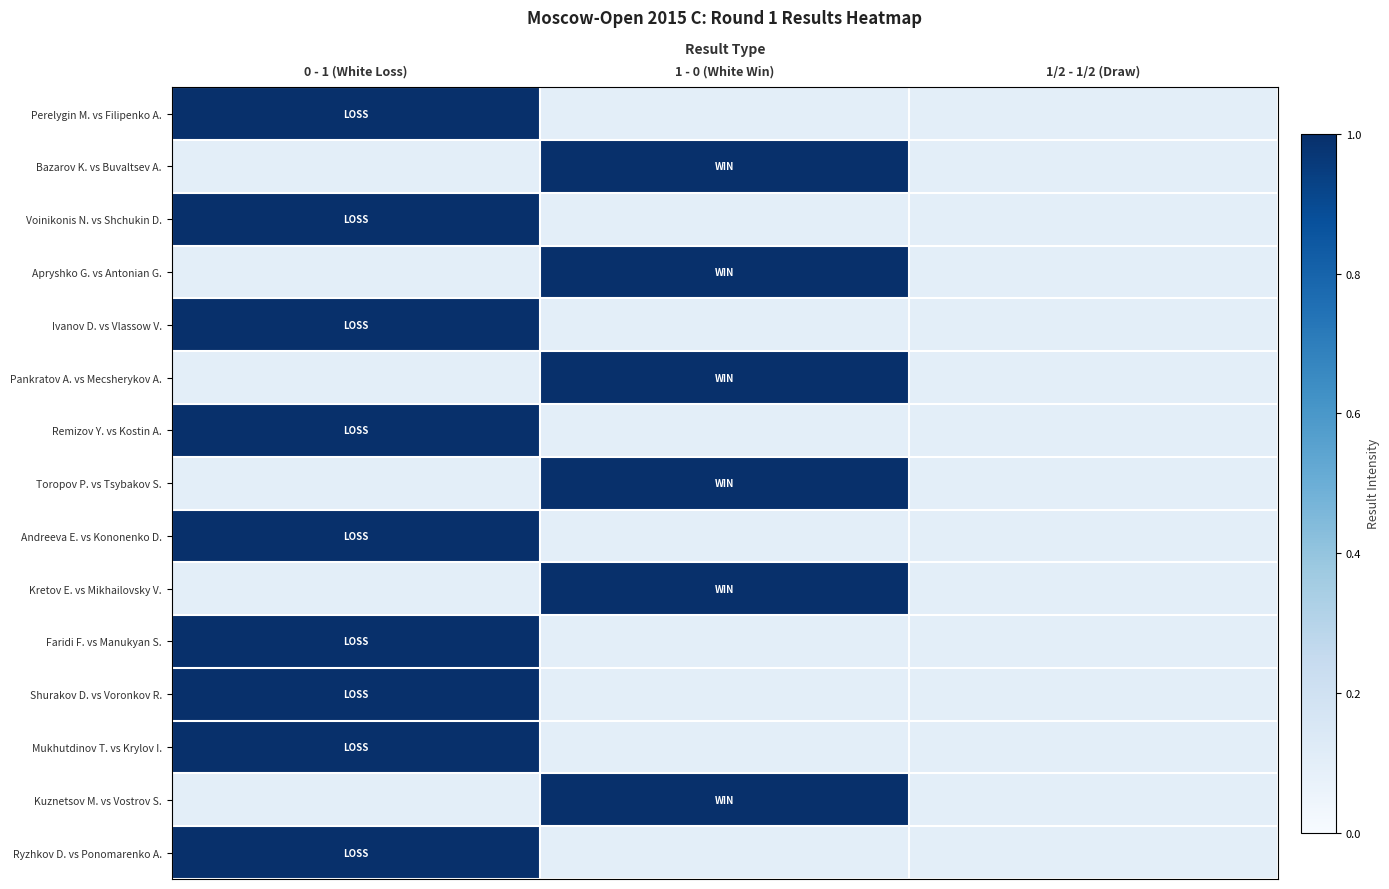

At which category is the sum across all series the highest?

0 - 1 (White Loss)